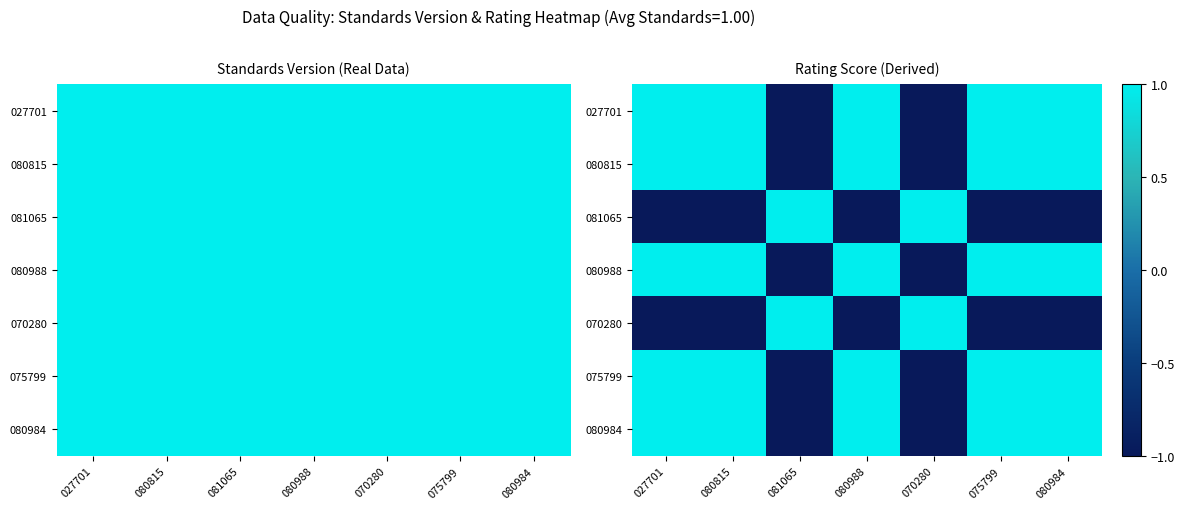

Rank the categories by 027701 value from highest to lowest.

027701, 080815, 080988, 075799, 080984, 081065, 070280